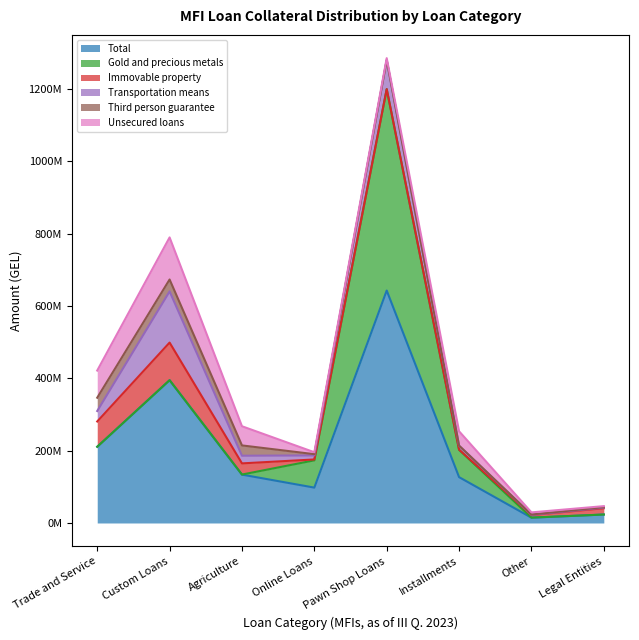

Between Custom Loans and Legal Entities, which series saw the biggest shift?

Total